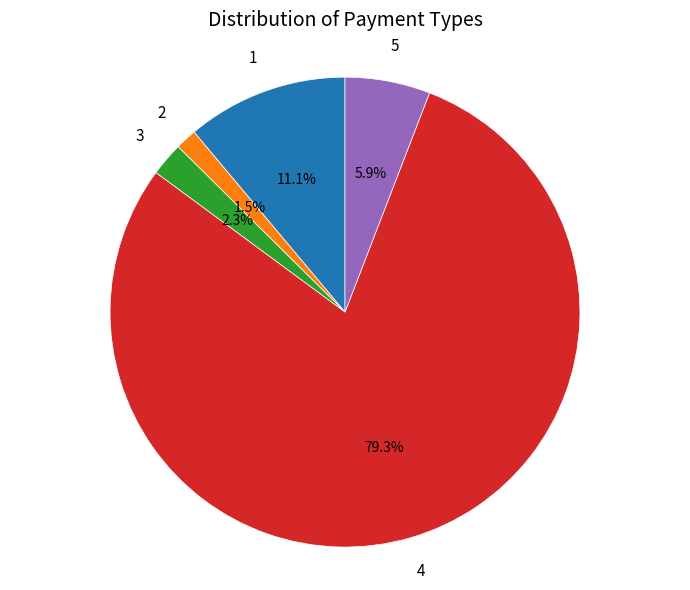

Is there any slice that represents more than half of the pie?

Yes